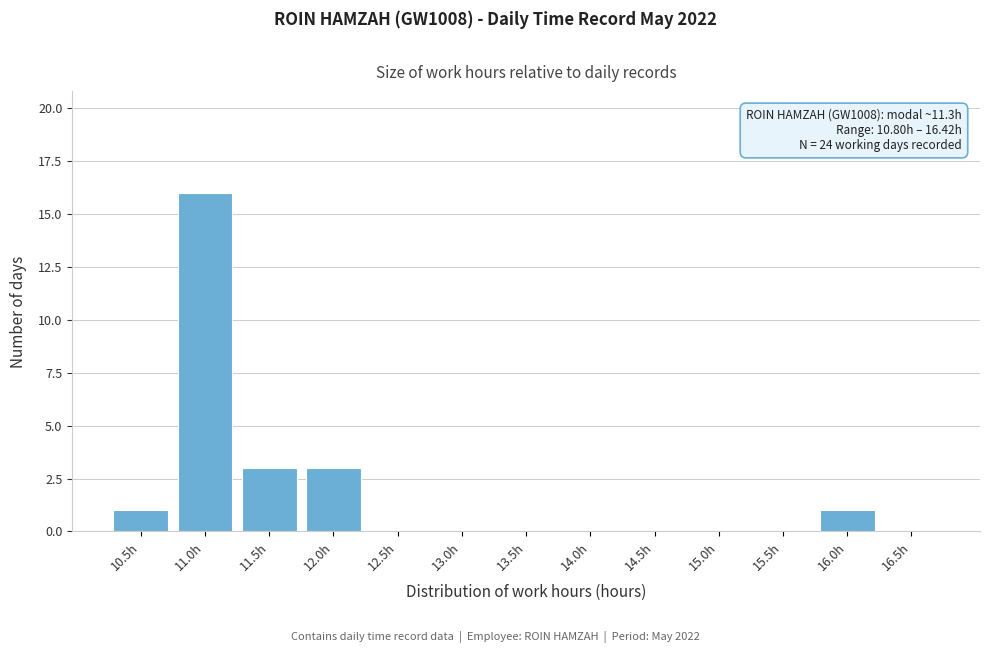

Reading left to right, transcribe all the data shown in this chart.

10.5h=1	11.0h=16	11.5h=3	12.0h=3	12.5h=0	13.0h=0	13.5h=0	14.0h=0	14.5h=0	15.0h=0	15.5h=0	16.0h=1	16.5h=0